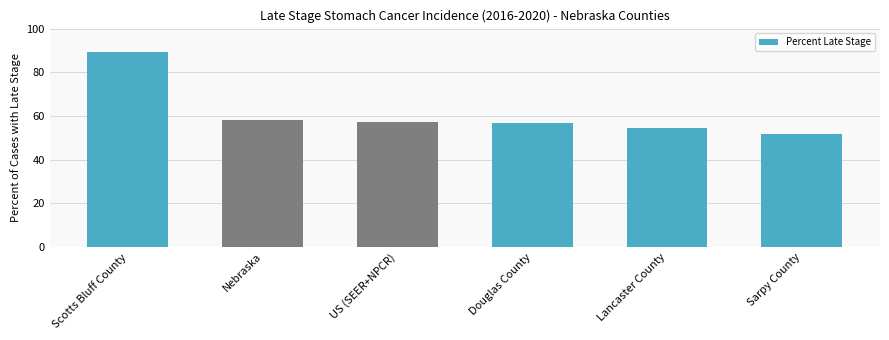

What is the difference between the maximum and minimum values?

37.6